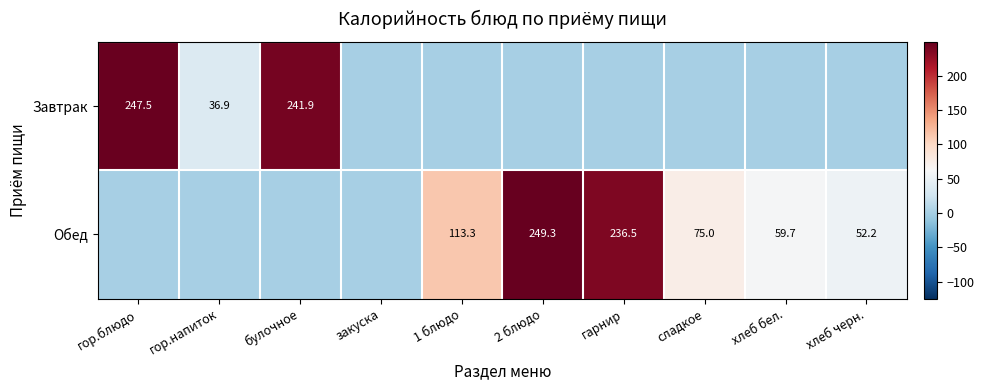

True or false: Обед has a value of 375.6 at гарнир.

False